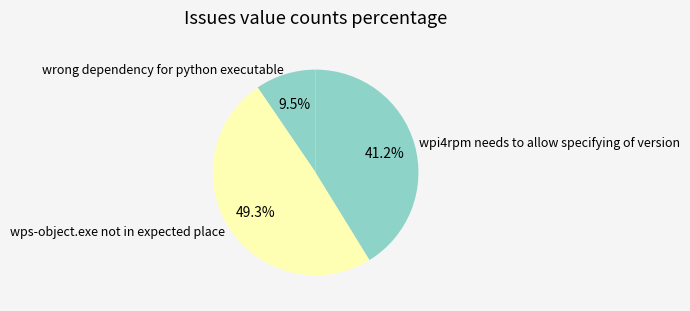

Which slice is the largest?

wps-object.exe not in expected place